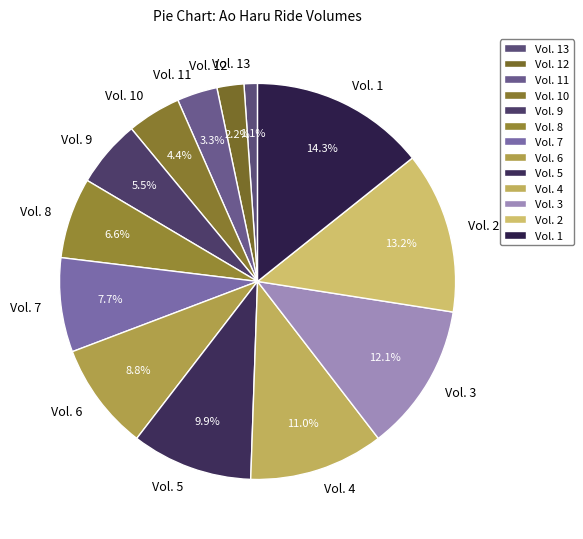

Which has a higher value, Vol. 12 or Vol. 6?

Vol. 6